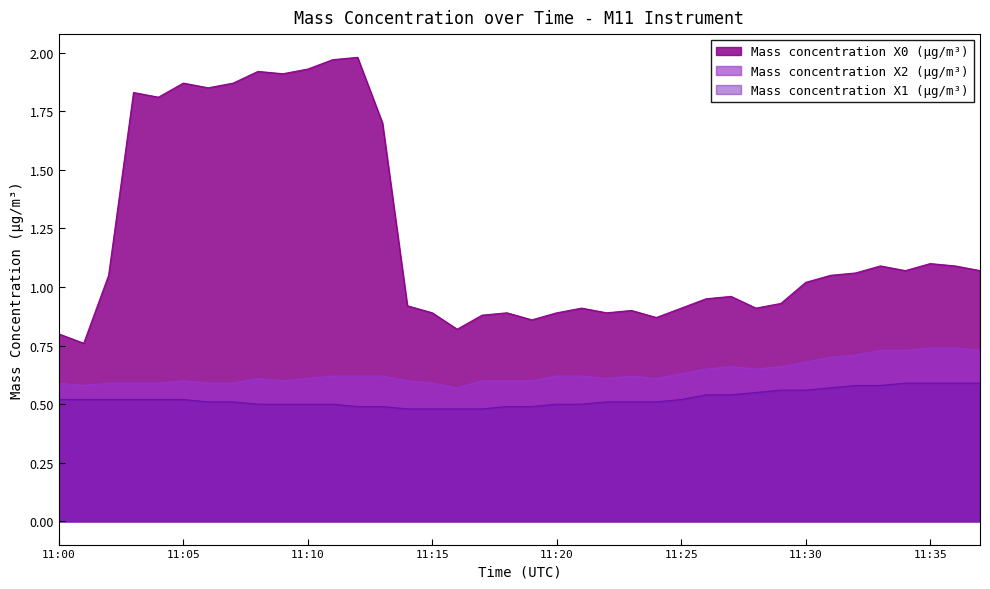

How many values in the Mass concentration X0 (μg/m³) series exceed 1?

20